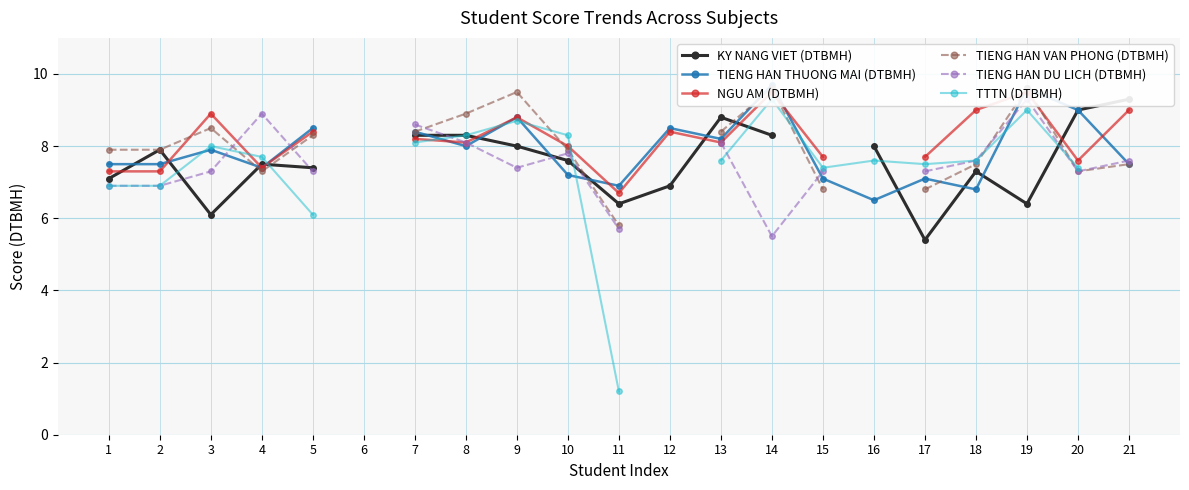

What are all the series names shown in the legend?

KY NANG VIET (DTBMH), TIENG HAN THUONG MAI (DTBMH), NGU AM (DTBMH), TIENG HAN VAN PHONG (DTBMH), TIENG HAN DU LICH (DTBMH), TTTN (DTBMH)